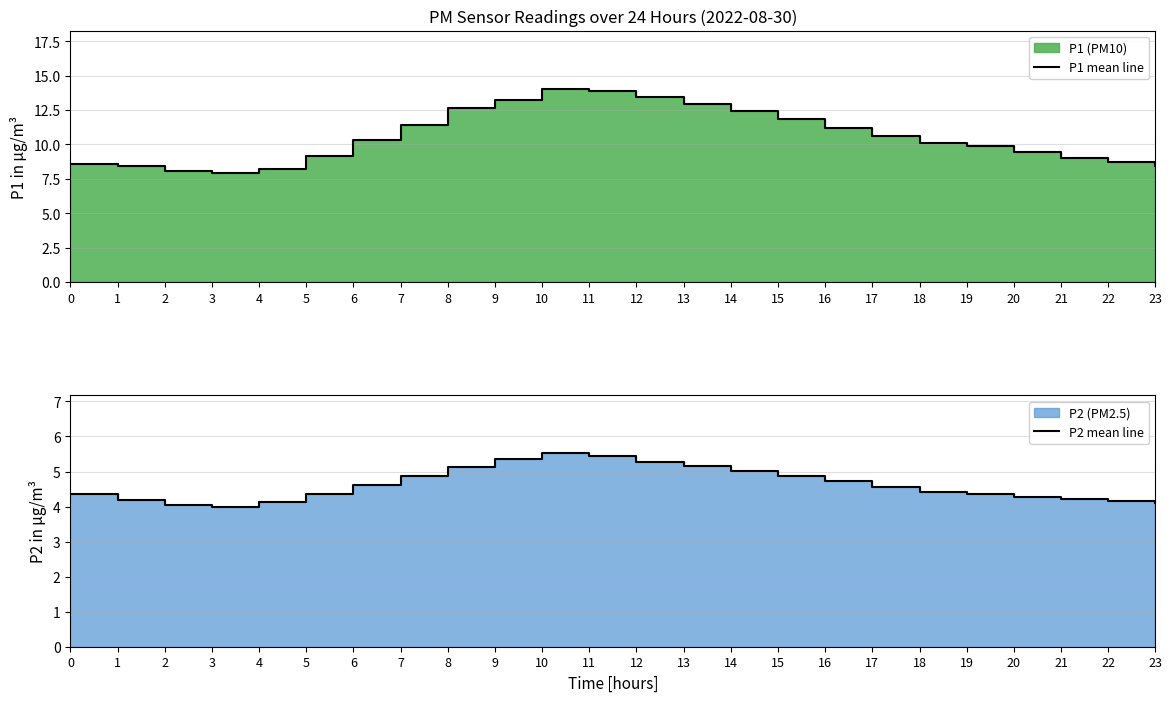

What is the total value across all series at 19?

14.2